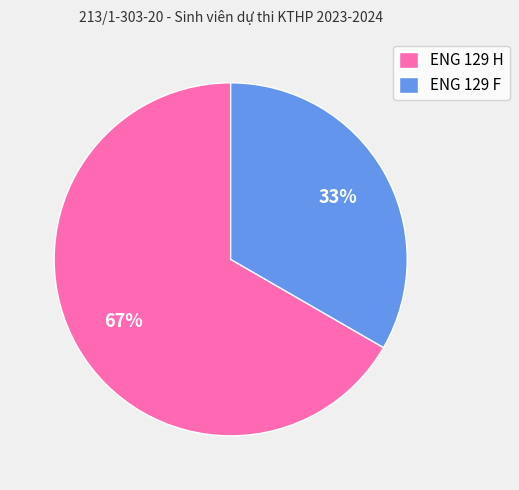

Rank the categories by value from lowest to highest.

ENG 129 F, ENG 129 H